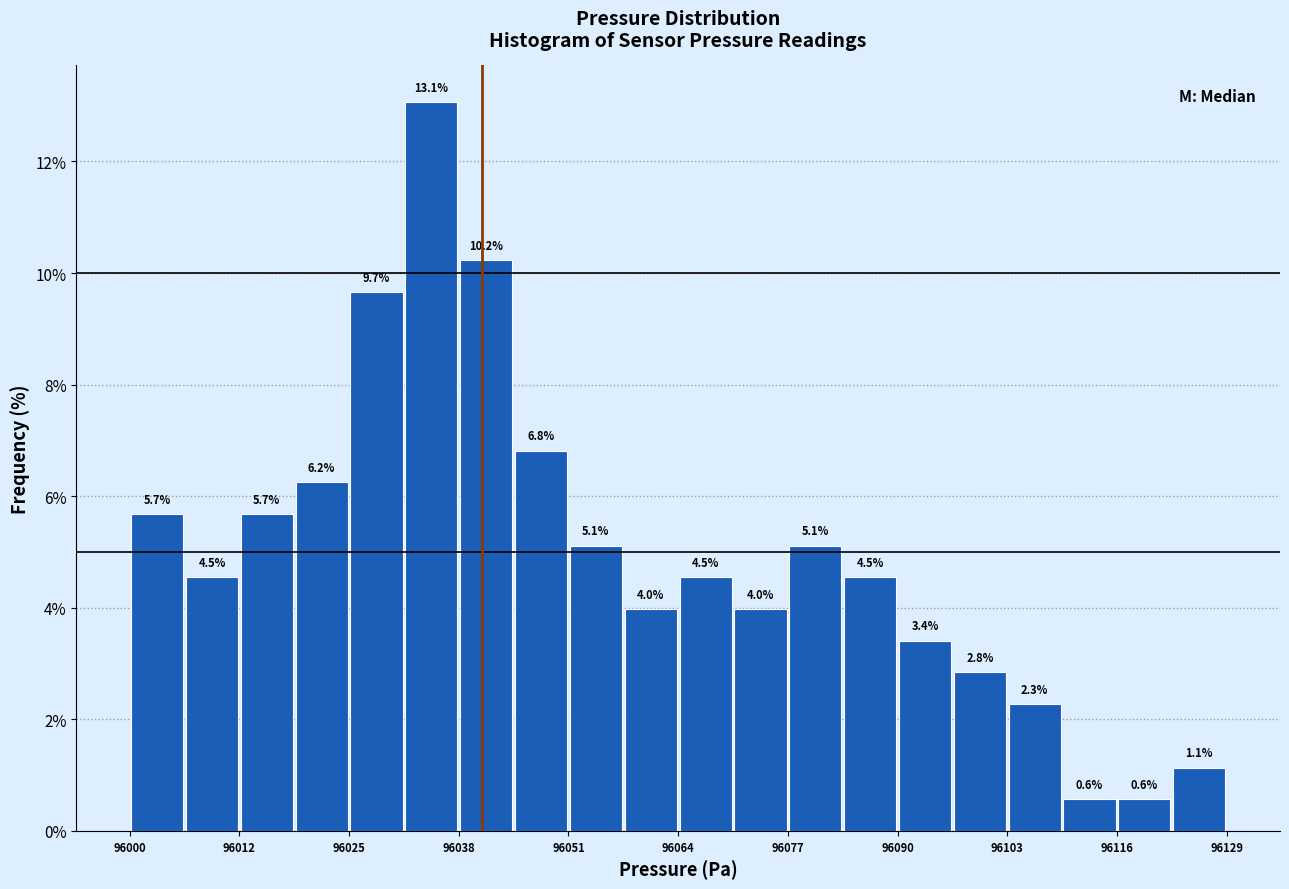

Around what value on the x-axis is the tallest bar? Give the approximate position of its centre, as read against the axis.

96036